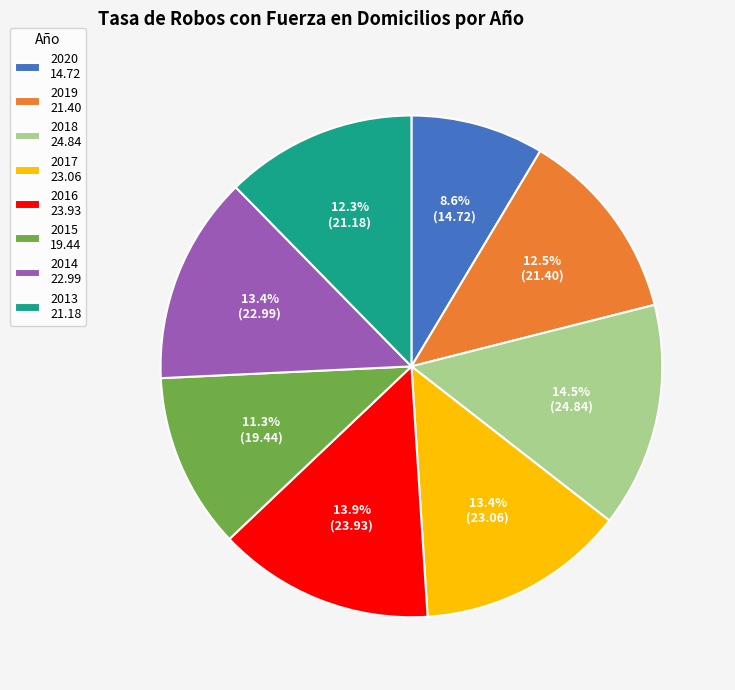

Is the sum of 2017 and 2014 greater than half?

No